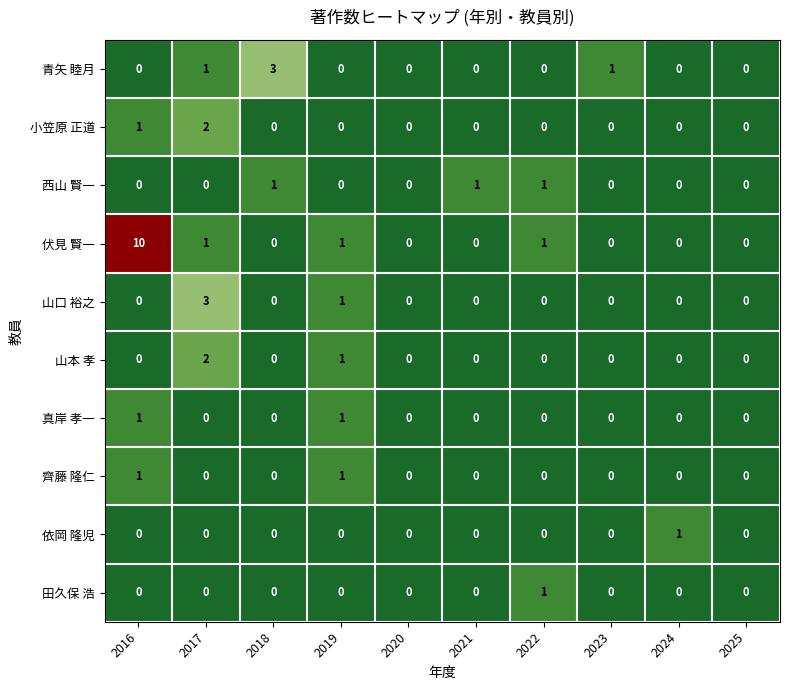

Which series has the largest total across all categories?

伏見 賢一